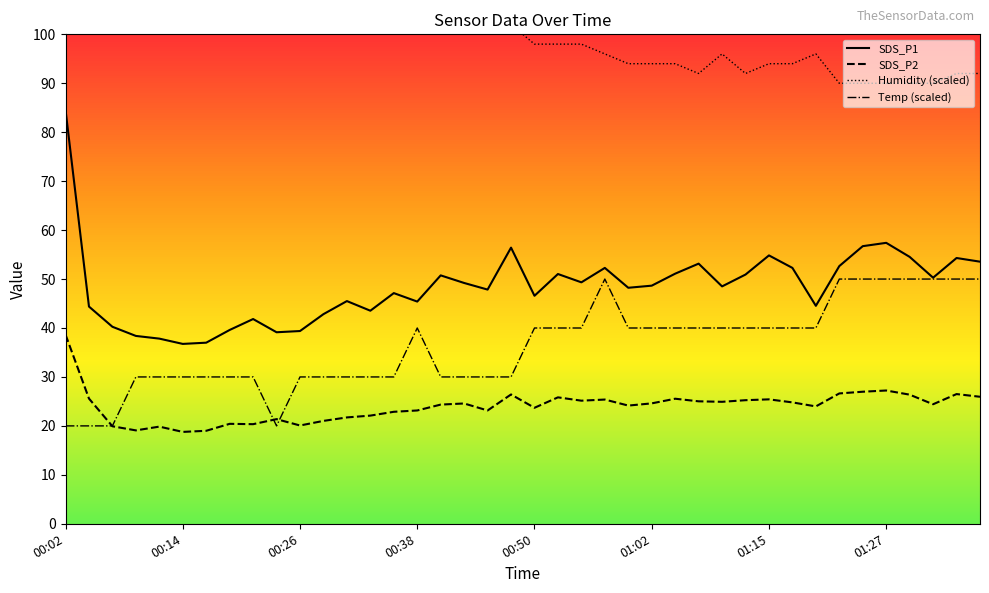

How many values in the Humidity (scaled) series exceed 100?

17